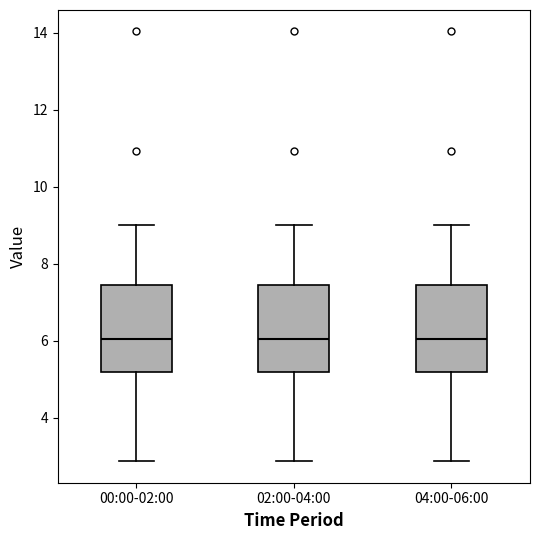

Where does the median line of the box for 02:00-04:00 sit on the y-axis? The values are not printed on the chart, so give them approximately, as read against the axis.

6.0